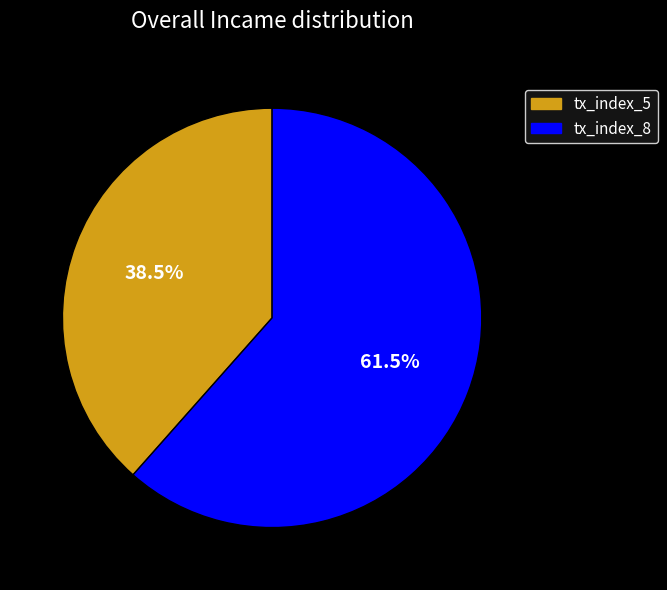

Rank the categories by value from lowest to highest.

tx_index_5, tx_index_8